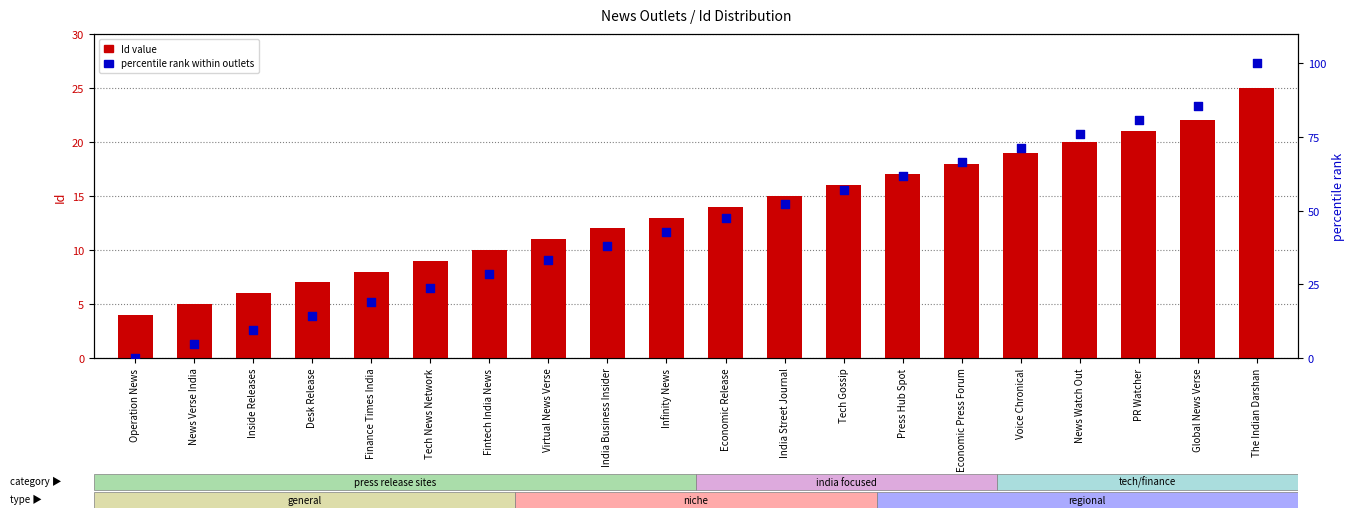

Which series reaches the maximum Y coordinate?

percentile rank